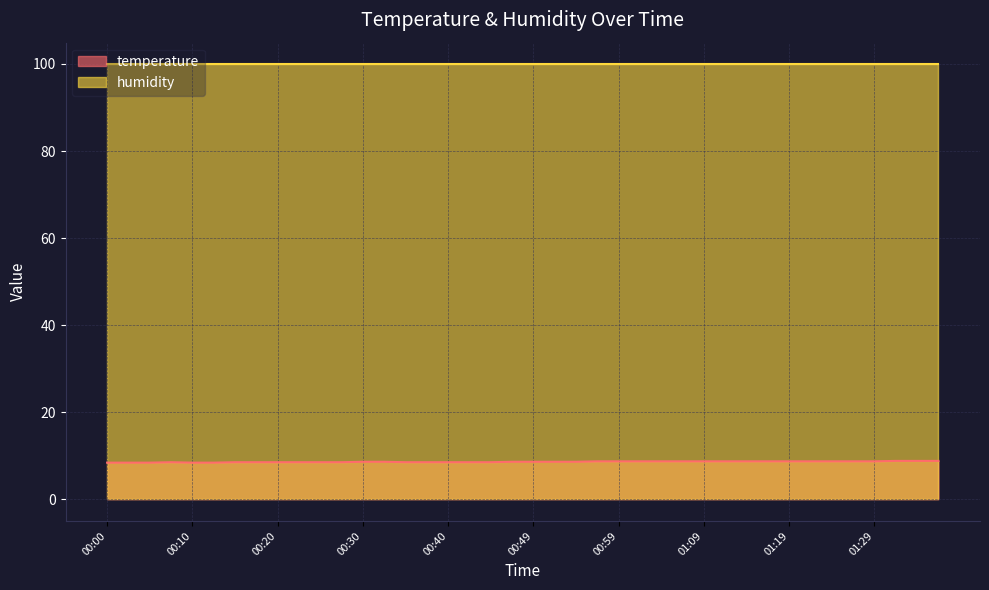

What is the label of the 28th point from the right?

00:30